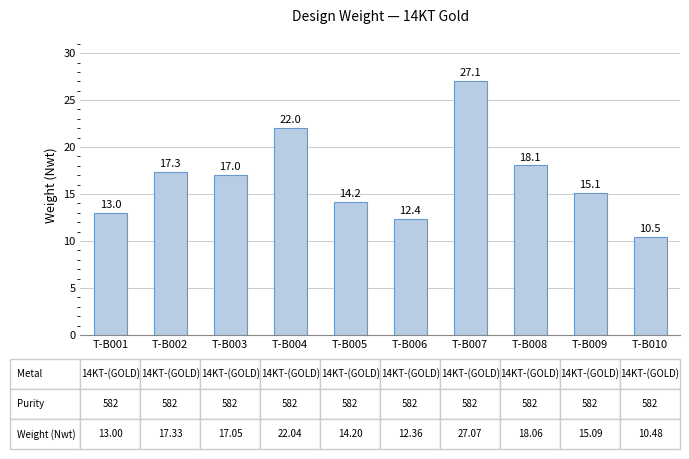

Is it true that the value at T-B003 is 4.6?

False